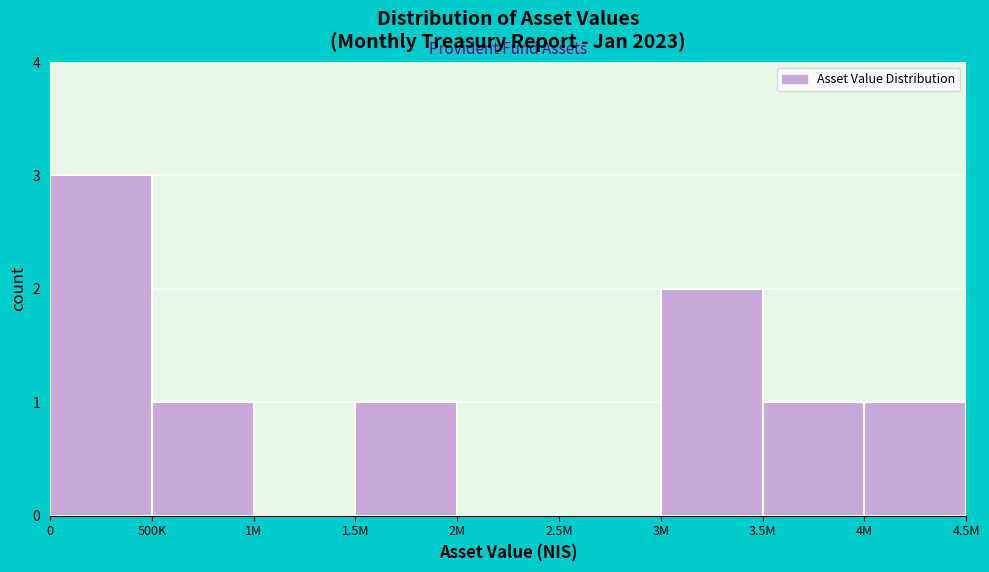

Reading left to right, extract all data points from this chart.

0=3	500K=1	1M=0	1.5M=1	2M=0	2.5M=0	3M=2	3.5M=1	4M=1